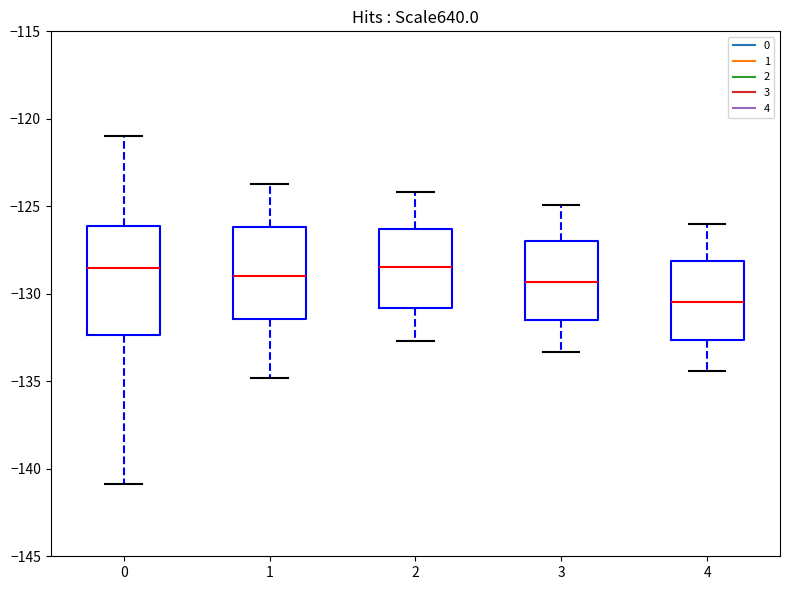

Where is the lower edge of the box at x = 4 on the y-axis? The values are not printed on the chart, so give them approximately, as read against the axis.

-132.5